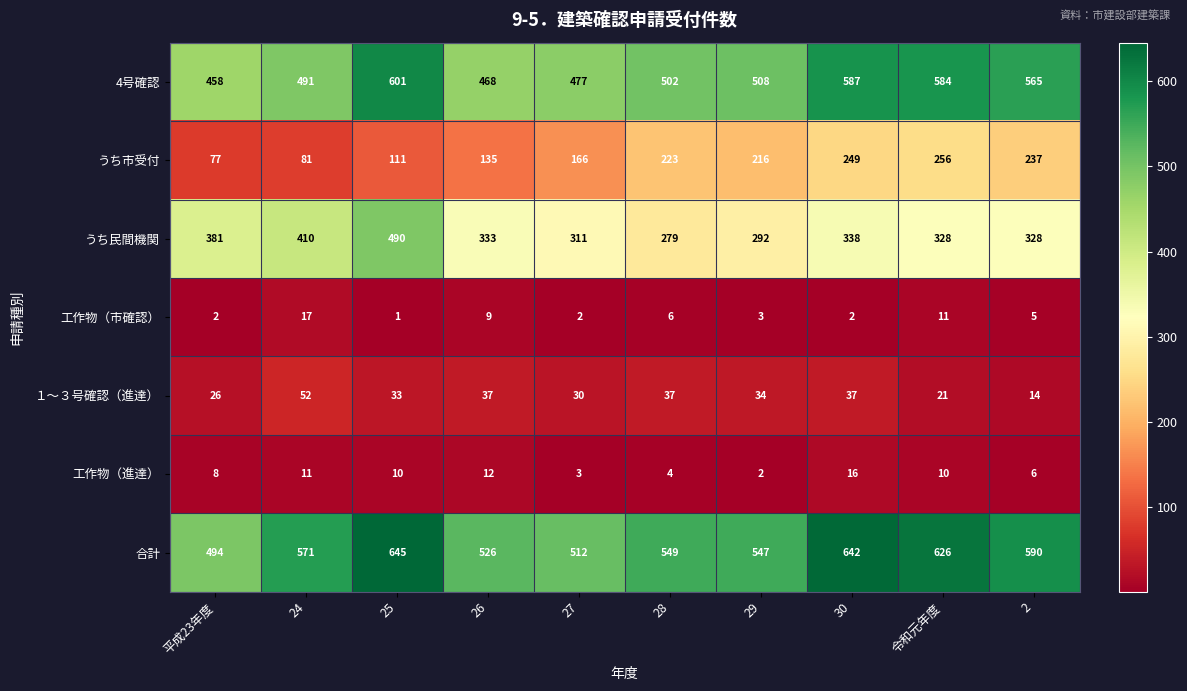

Rank the series at 24 from lowest to highest value.

工作物（進達）, 工作物（市確認）, １～３号確認（進達）, うち市受付, うち民間機関, 4号確認, 合計